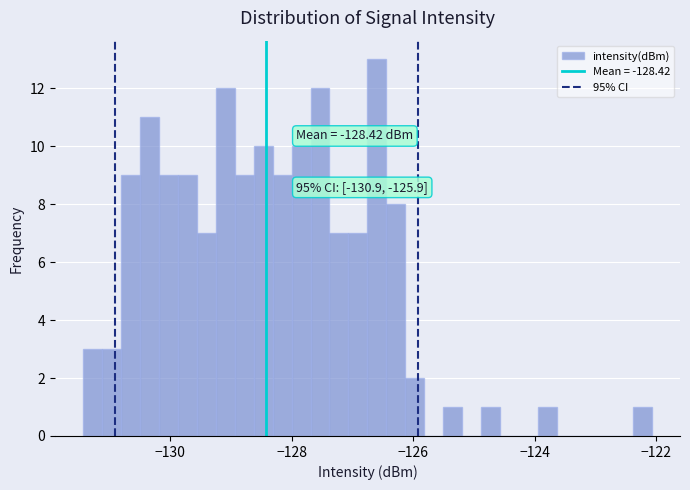

Around what value on the x-axis is the tallest bar? Give the approximate position of its centre, as read against the axis.

-126.6